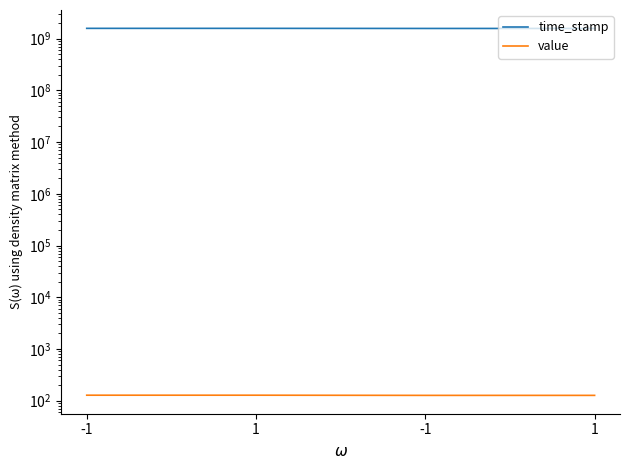

True or false: time_stamp and value cross at least once.

False